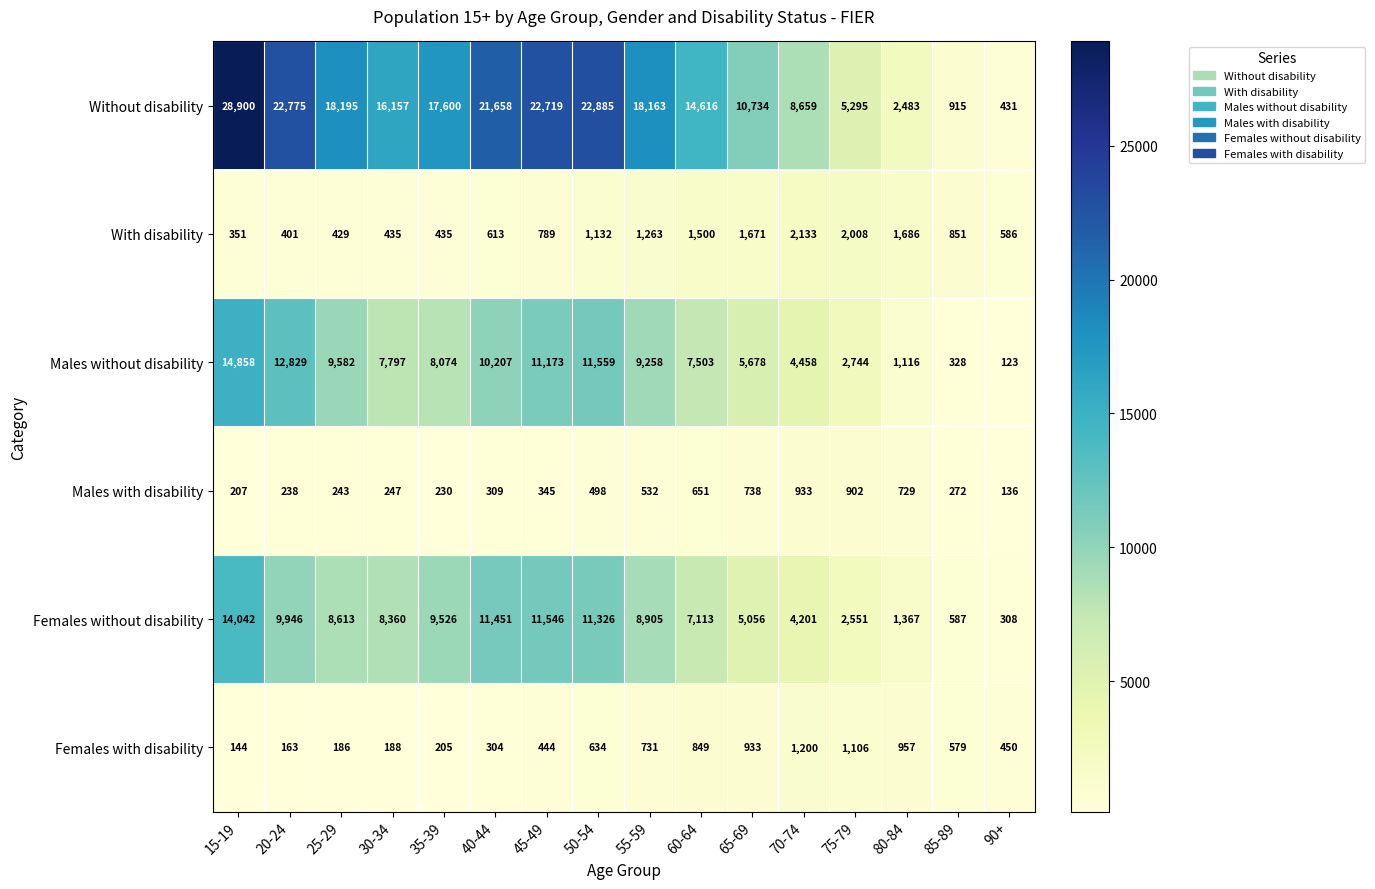

Which series has the largest total across all categories?

Without disability